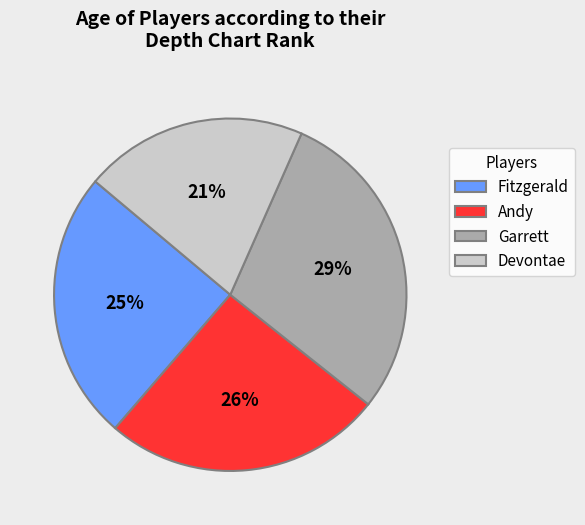

What percentage is the Garrett slice, to the nearest percent?

29%